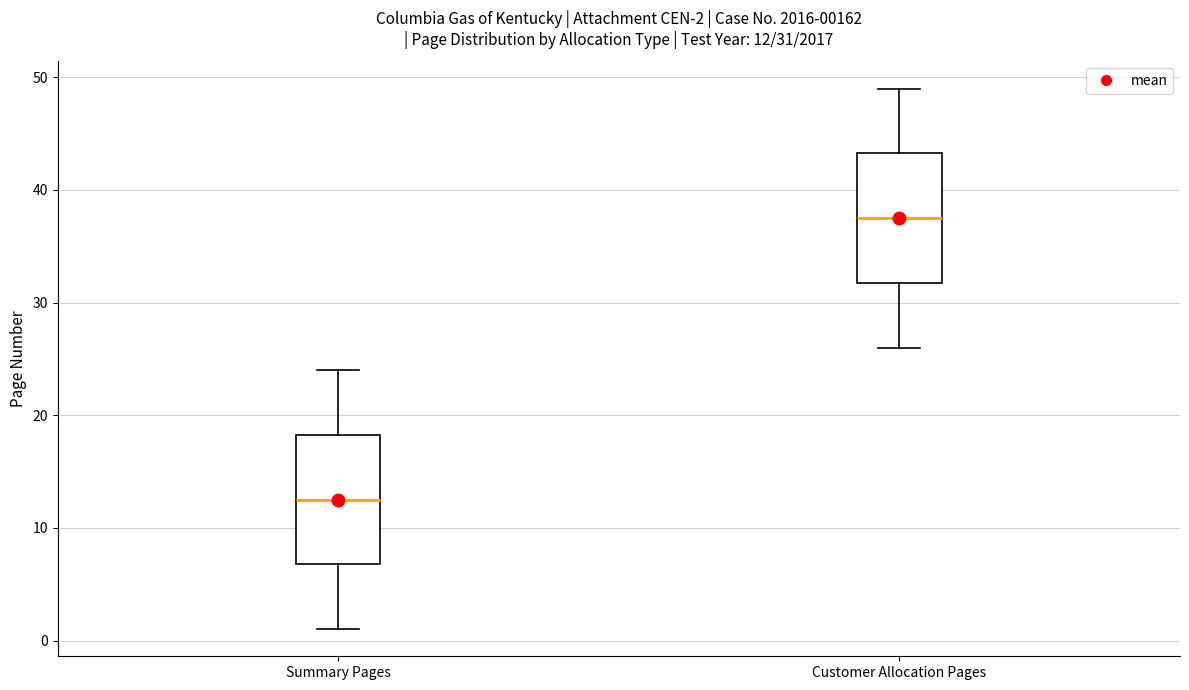

Which box has the highest median line?

Customer Allocation Pages